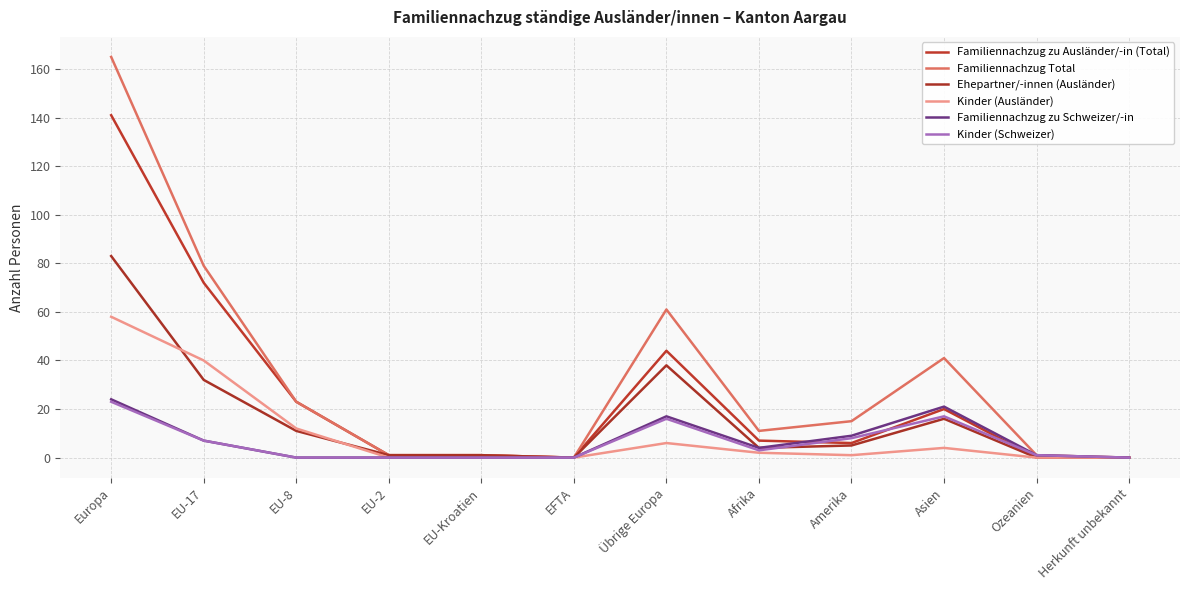

What is the label of the 9th point from the left?

Amerika